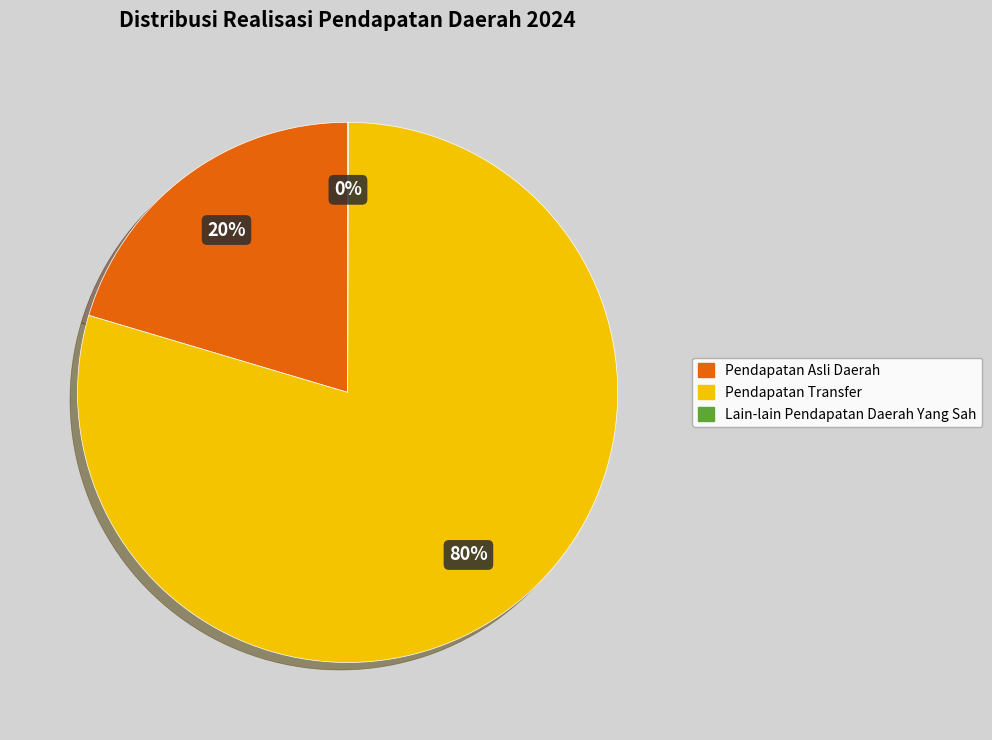

The Pendapatan Transfer slice represents 80% of the pie. True or false?

True